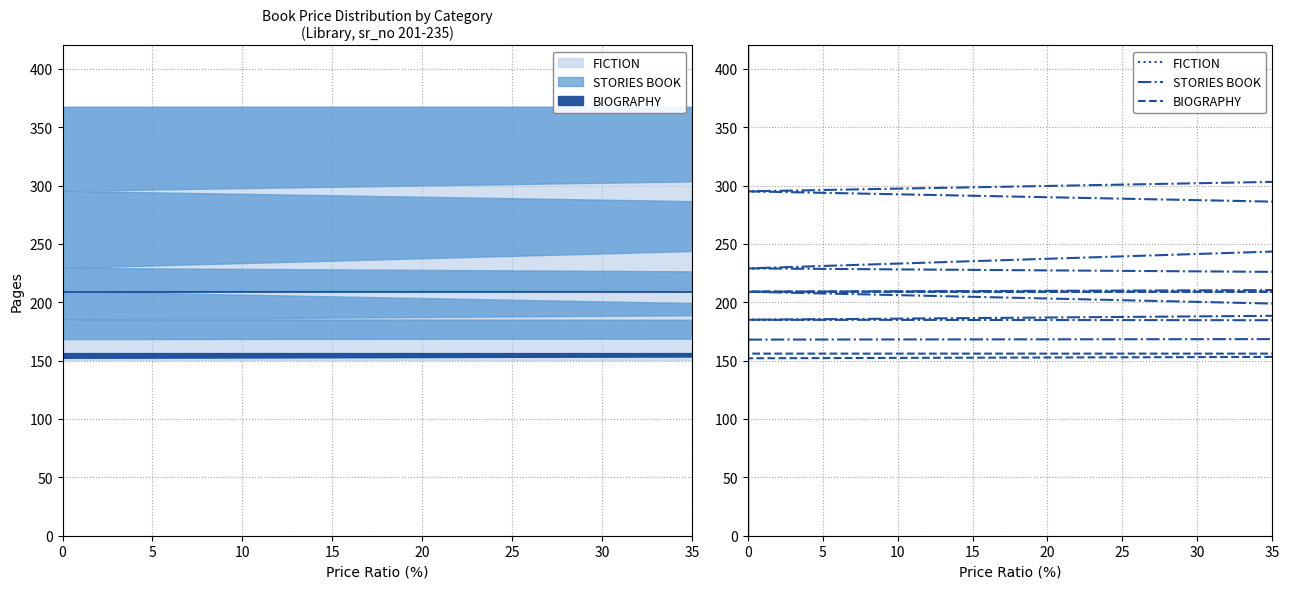

What value does the STORIES BOOK series have at 0, to the nearest 50?

200